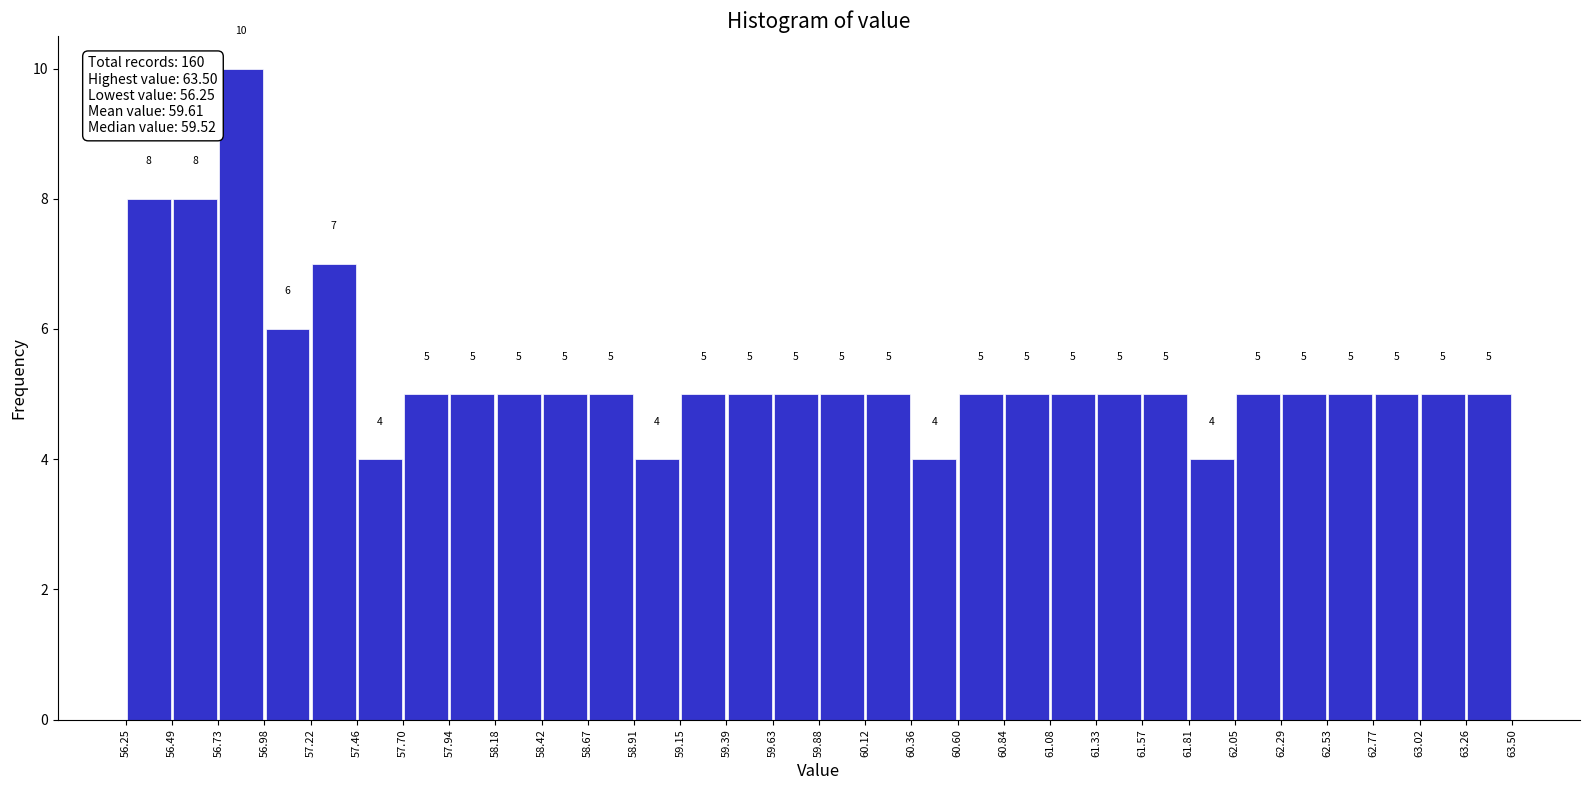

How tall is the bar that spans 61.08 to 61.33 on the x-axis?

5